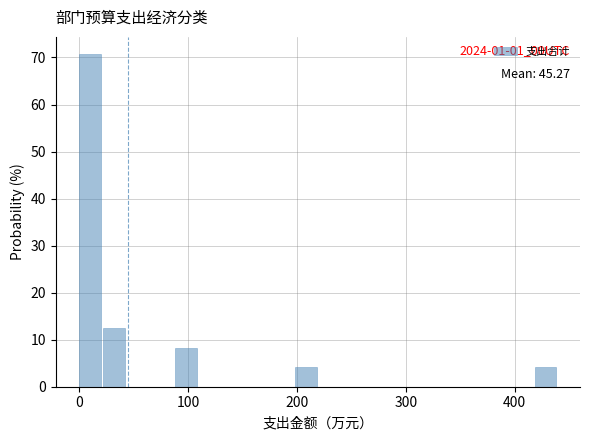

Read against the x-axis, roughly where is the centre of the tallest bar?

10